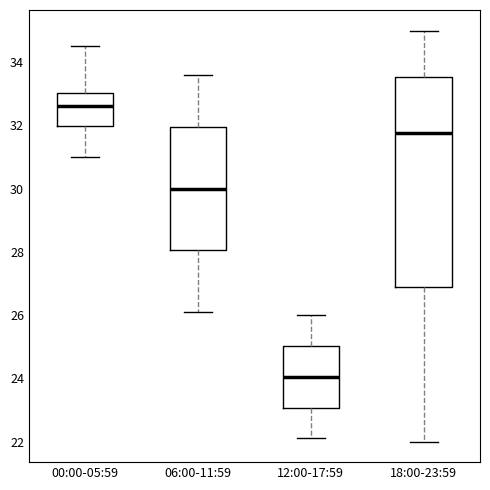

Reading left to right, transcribe this box plot: for each box, give where its median line is, the range the box spans, and where its two whiskers end, as read against the y-axis. The values are not printed on the chart, so give them approximately, as read against the axis.

00:00-05:59: median 32.6, box 32.0 to 33.0, whiskers 31.0 to 34.6
06:00-11:59: median 30.0, box 28.0 to 32.0, whiskers 26.2 to 33.6
12:00-17:59: median 24.0, box 23.0 to 25.0, whiskers 22.2 to 26.0
18:00-23:59: median 31.8, box 26.8 to 33.6, whiskers 22.0 to 35.0